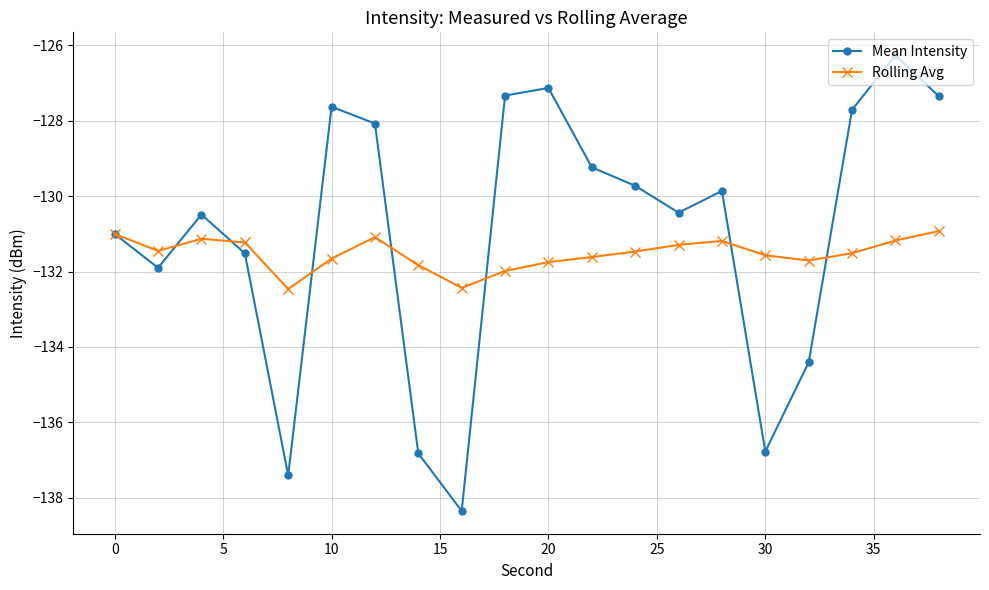

What is the highest value of the Mean Intensity series?

-126.3